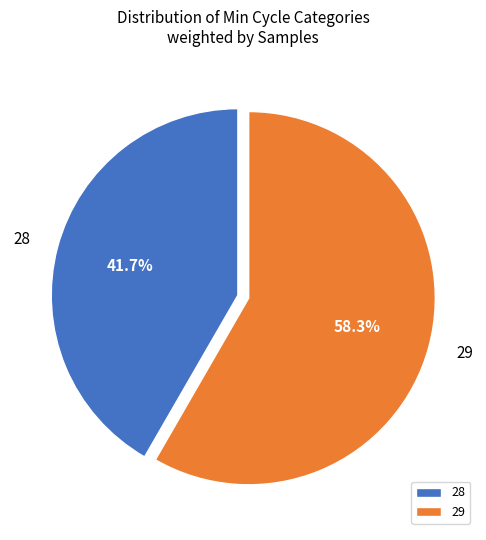

What is the total percentage of 28 and 29?

100.0%